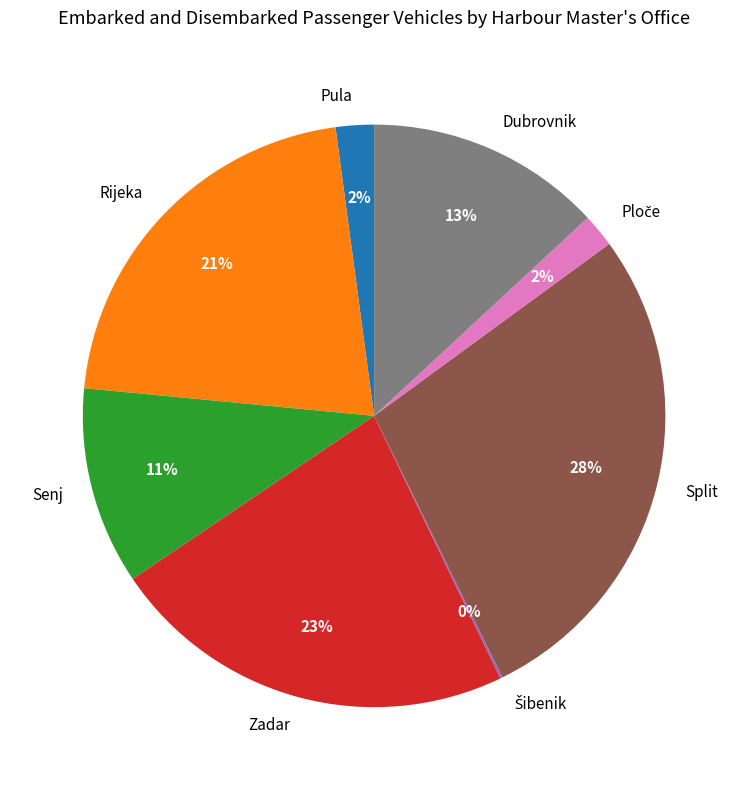

Is it true that Pula is 2% of the pie?

True